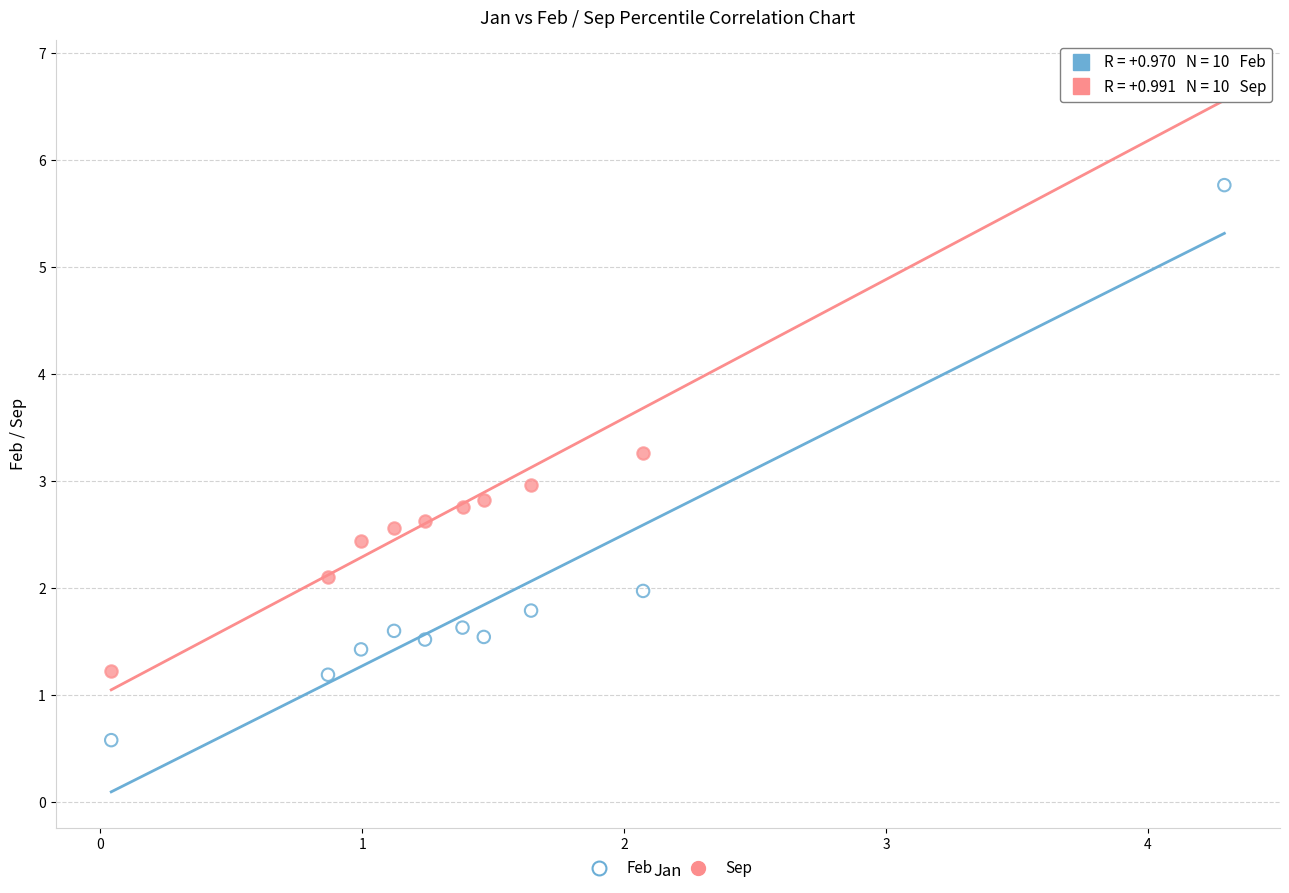

Which series has the widest spread of Y values?

Sep